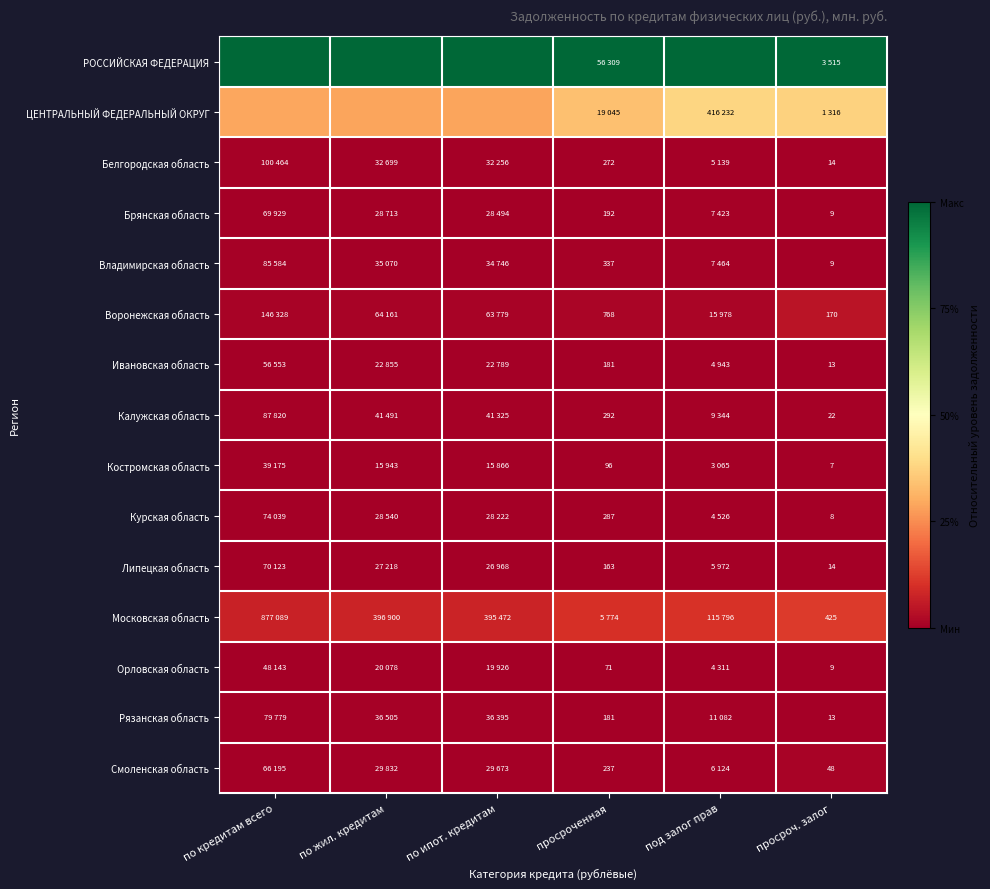

List the series in order of their peak value, highest first.

РОССИЙСКАЯ ФЕДЕРАЦИЯ, ЦЕНТРАЛЬНЫЙ ФЕДЕРАЛЬНЫЙ ОКРУГ, Московская область, Воронежская область, Смоленская область, Рязанская область, Калужская область, Белгородская область, Владимирская область, Брянская область, Курская область, Липецкая область, Ивановская область, Орловская область, Костромская область